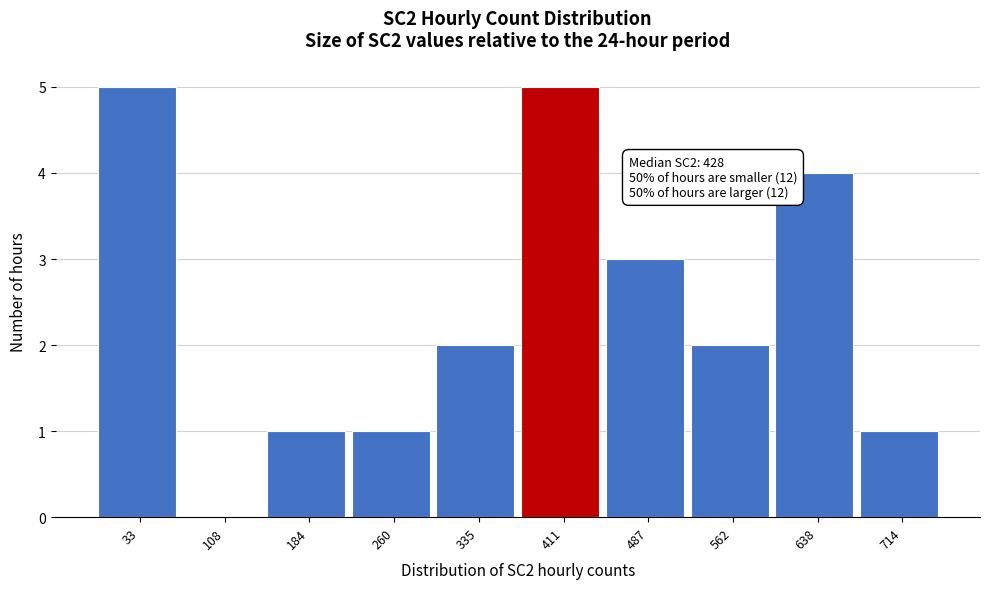

Reading right to left, transcribe all the data shown in this chart.

714=1	638=4	562=2	487=3	411=5	335=2	260=1	184=1	108=0	33=5